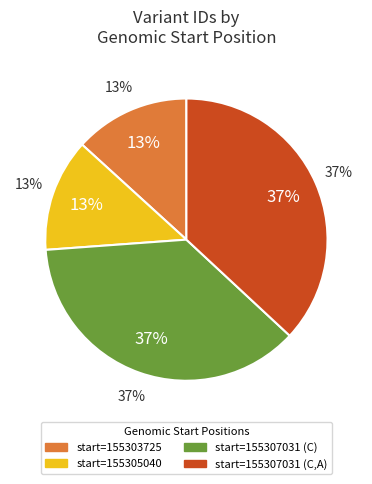

What percentage is the 155305040 slice, to the nearest percent?

13%